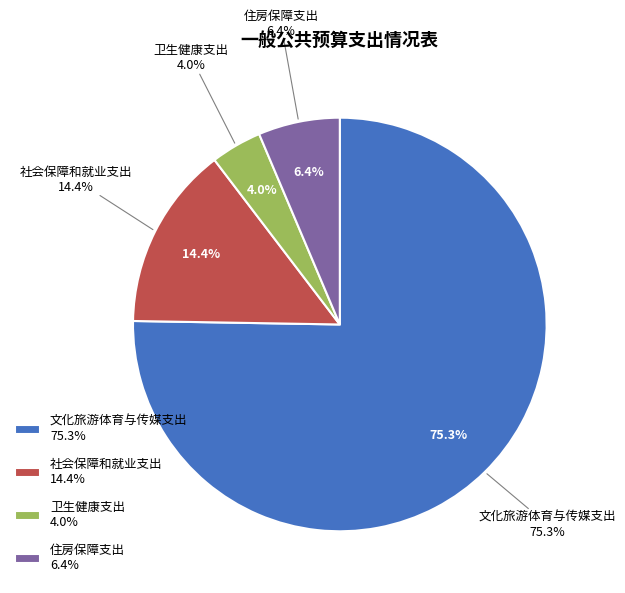

Which slice represents more than half of the pie?

文化旅游体育与传媒支出